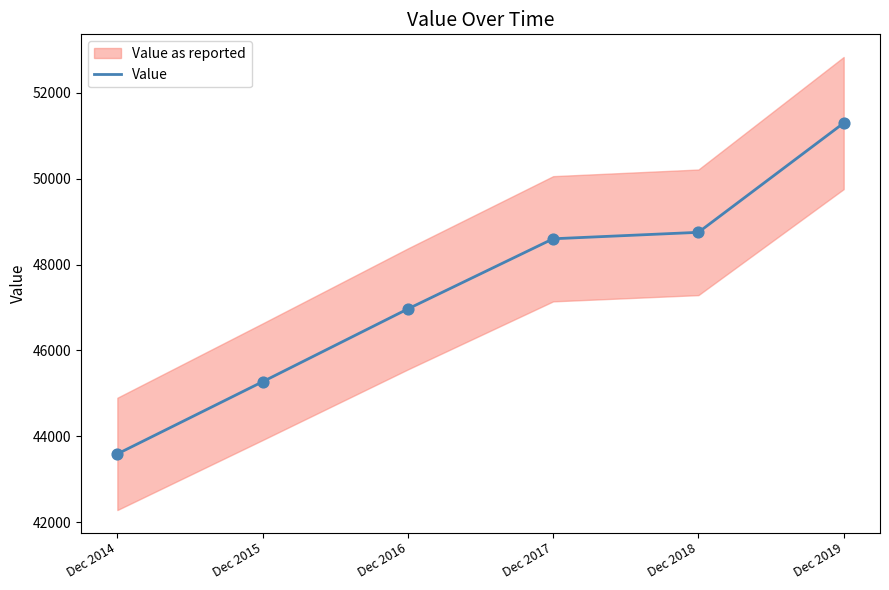

What is the change in value from Dec 2014 to Dec 2016?

+3377